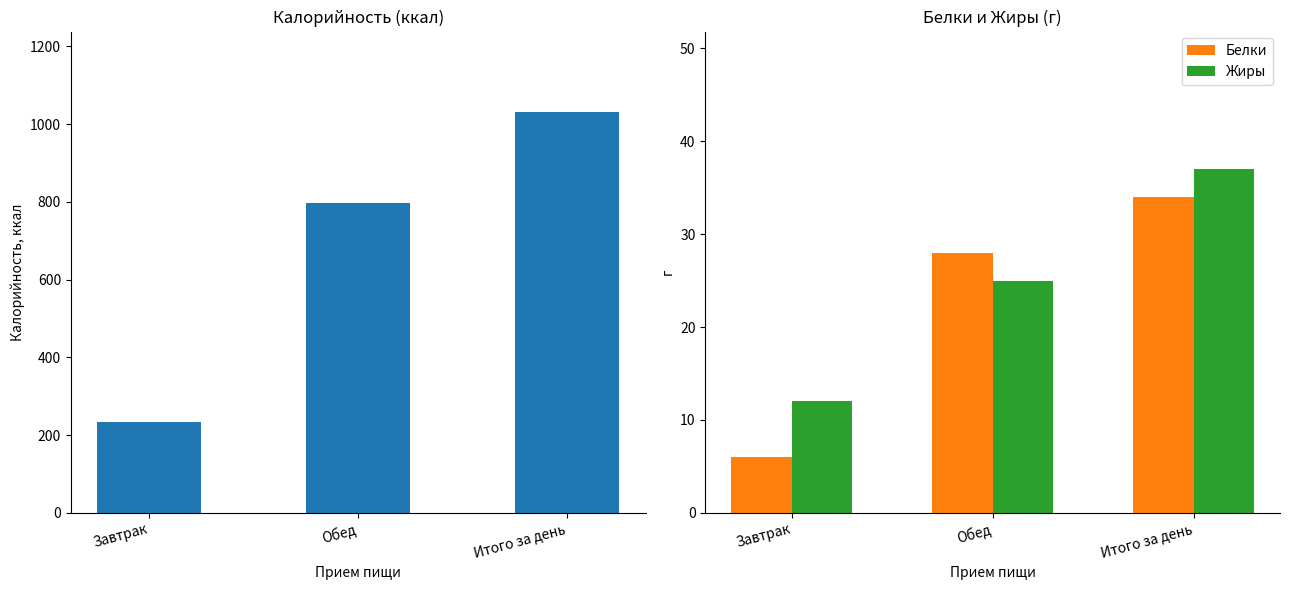

How many groups of bars are there?

3